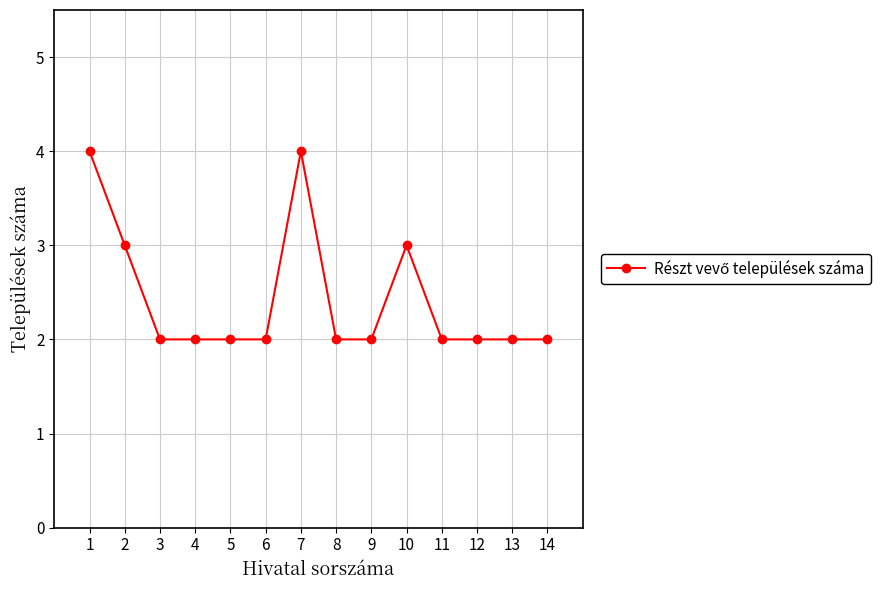

How many categories are shown in the chart?

14